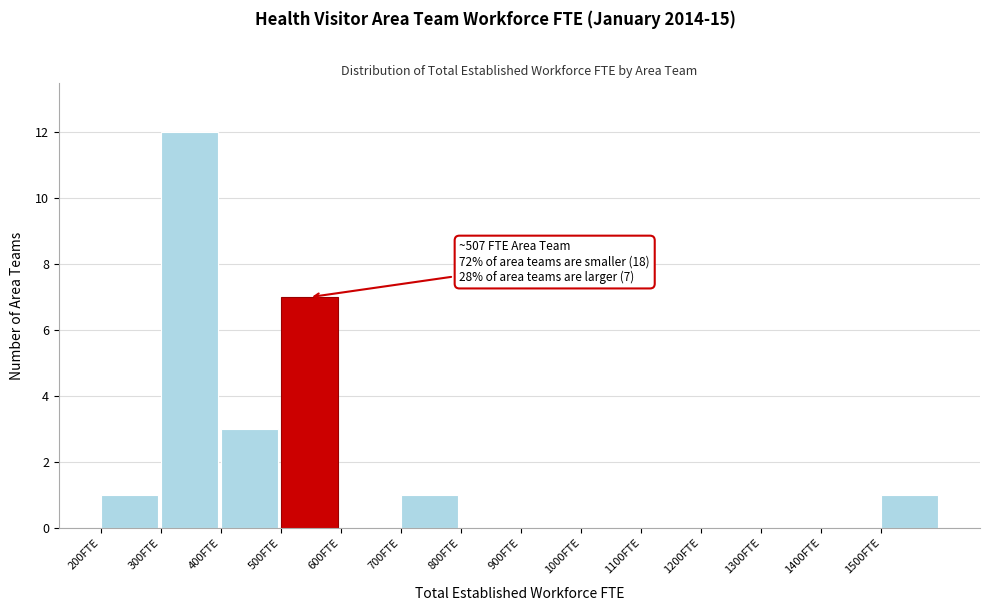

Over which range of the x-axis is the bar tallest?

300 to 400